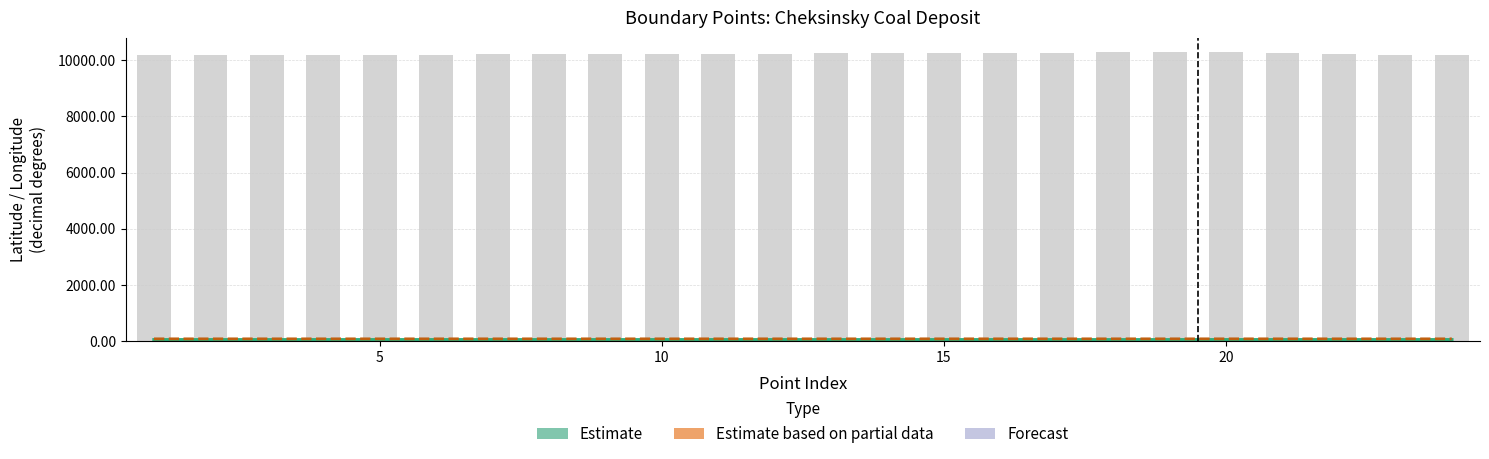

What is the minimum value for Estimate based on partial data (longitude)?

87.9